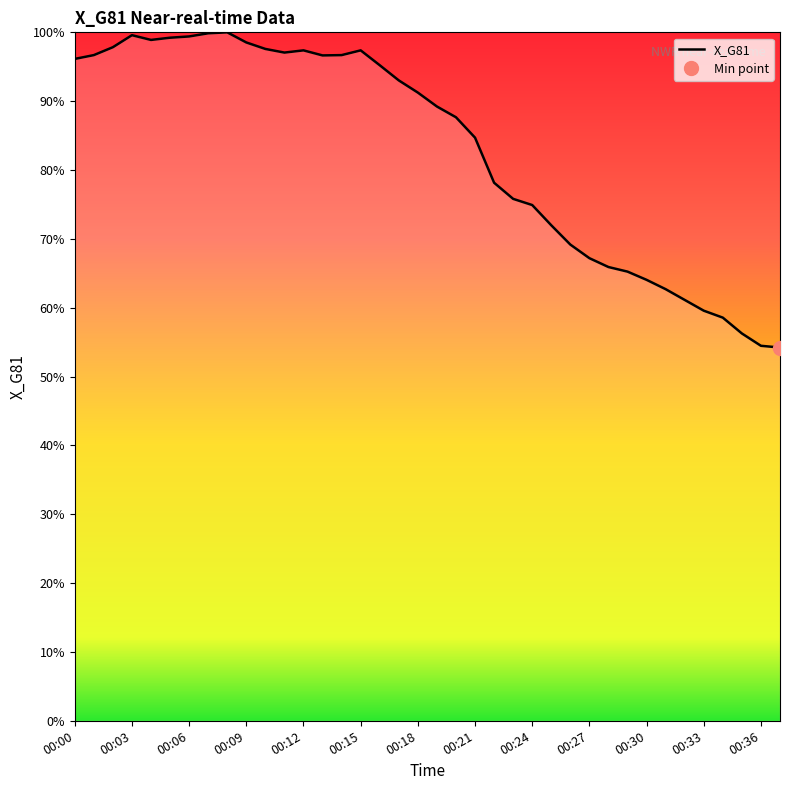

List the labels in order of value, largest first.

00:08, 00:07, 00:03, 00:06, 00:05, 00:04, 00:09, 00:02, 00:10, 00:12, 00:15, 00:11, 00:01, 00:14, 00:13, 00:00, 00:16, 00:17, 00:18, 00:19, 00:20, 00:21, 00:22, 00:23, 00:24, 00:25, 00:26, 00:27, 00:28, 00:29, 00:30, 00:31, 00:32, 00:33, 00:34, 00:35, 00:36, 00:37